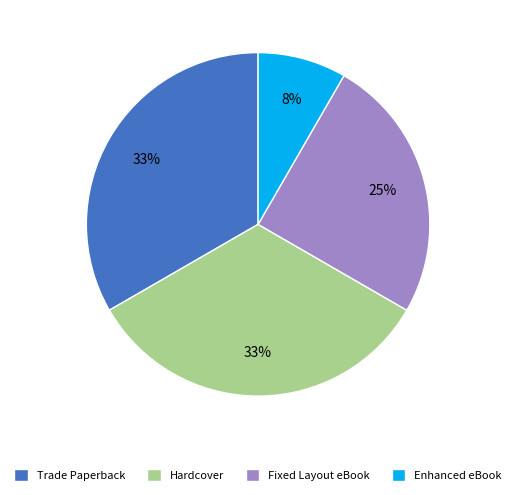

What percentage is the Hardcover slice, to the nearest percent?

33%